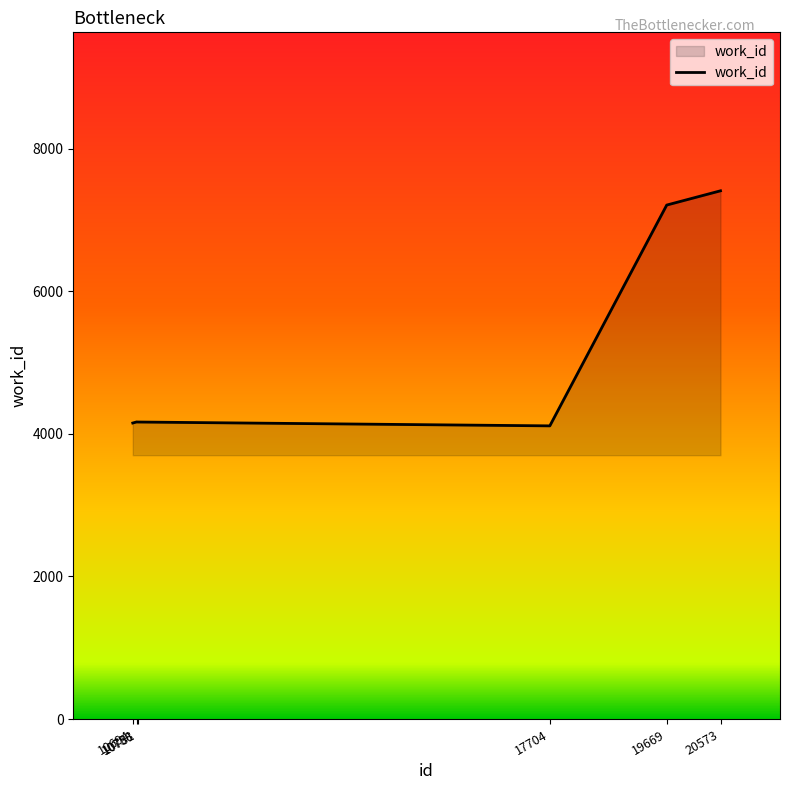

True or false: the data has more than 1 interior local peaks.

False